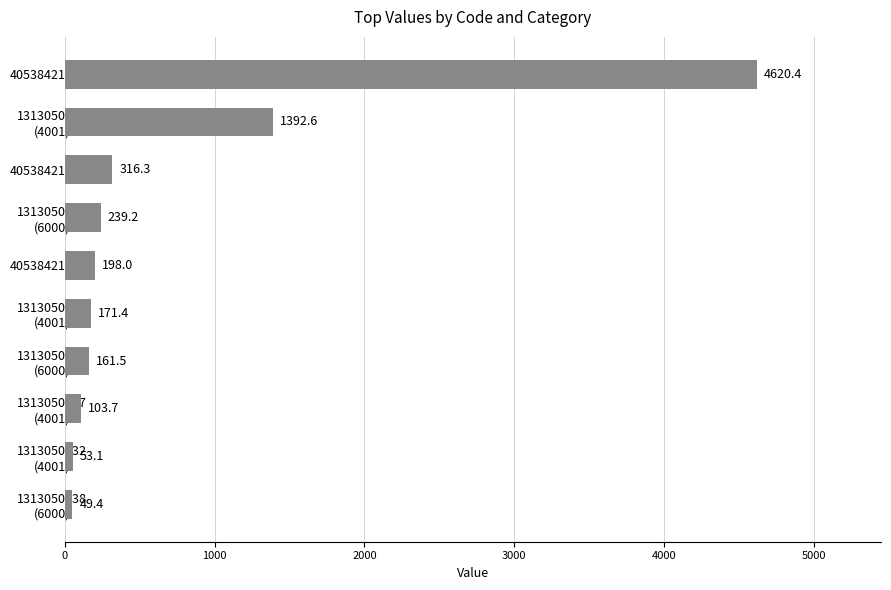

Reading top to bottom, extract all data points from this chart.

4620.4	1392.6	316.3	239.2	198.0	171.4	161.5	103.7	53.1	49.4